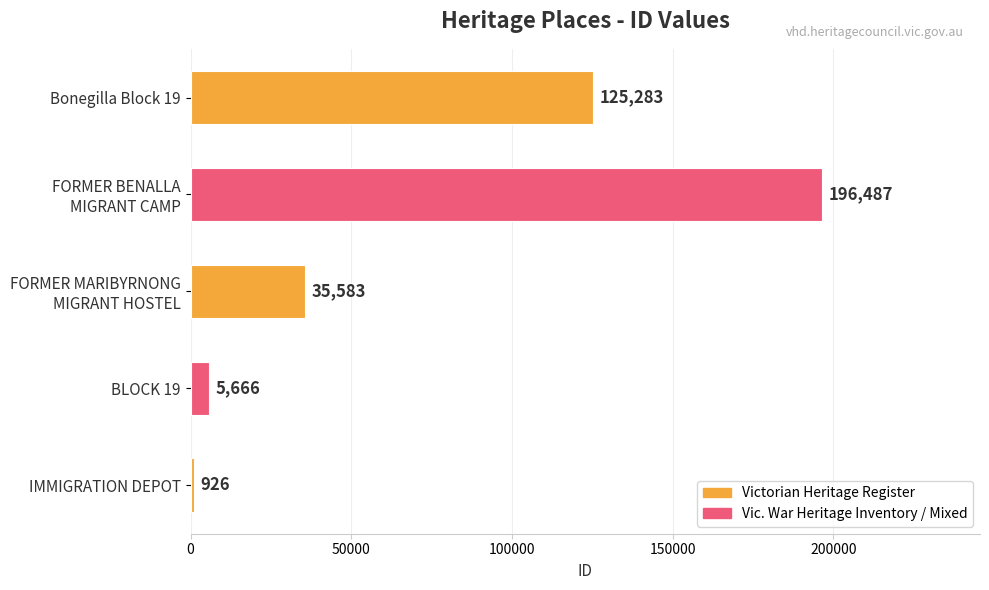

The value at BLOCK 19 is 5666. True or false?

True